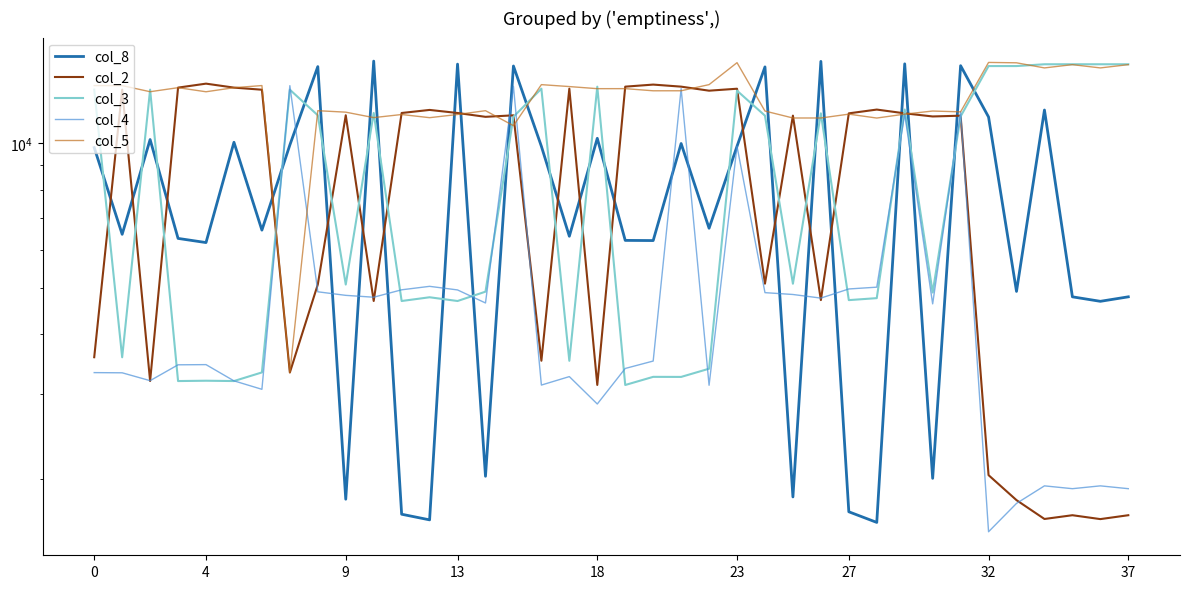

Which series has the widest spread of values?

col_8